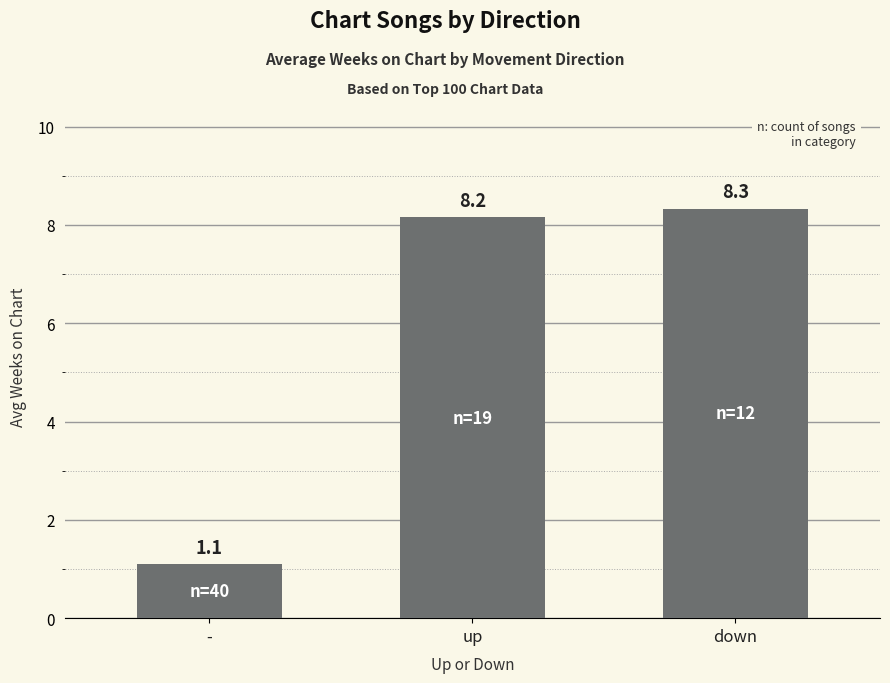

Reading left to right, list all the values displayed in this chart.

1.1	8.2	8.3